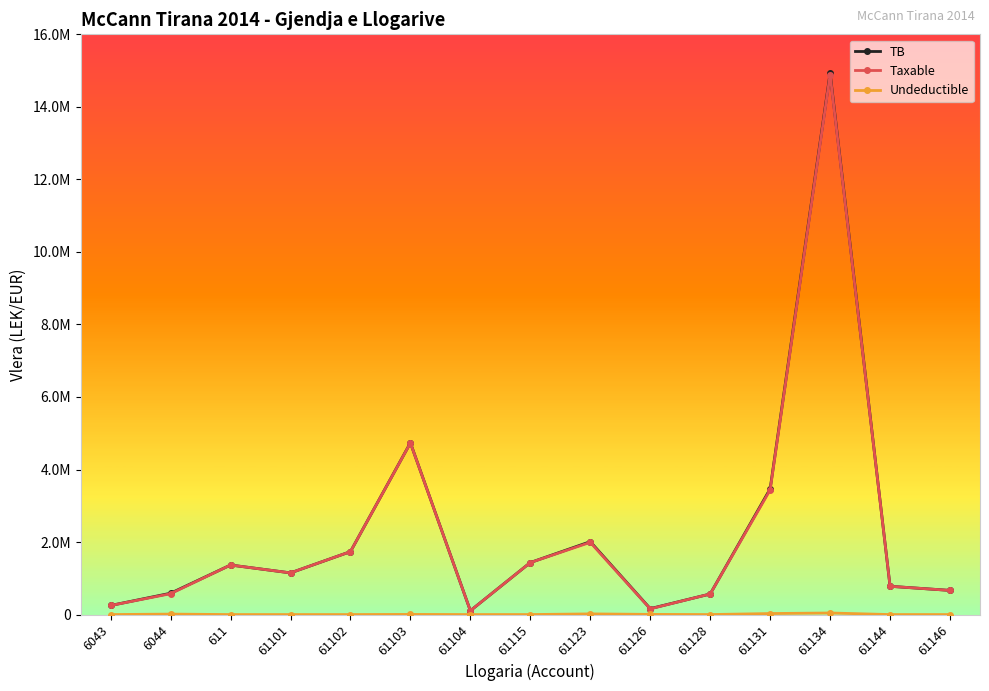

Is this an area chart (filled region under the line)?

No